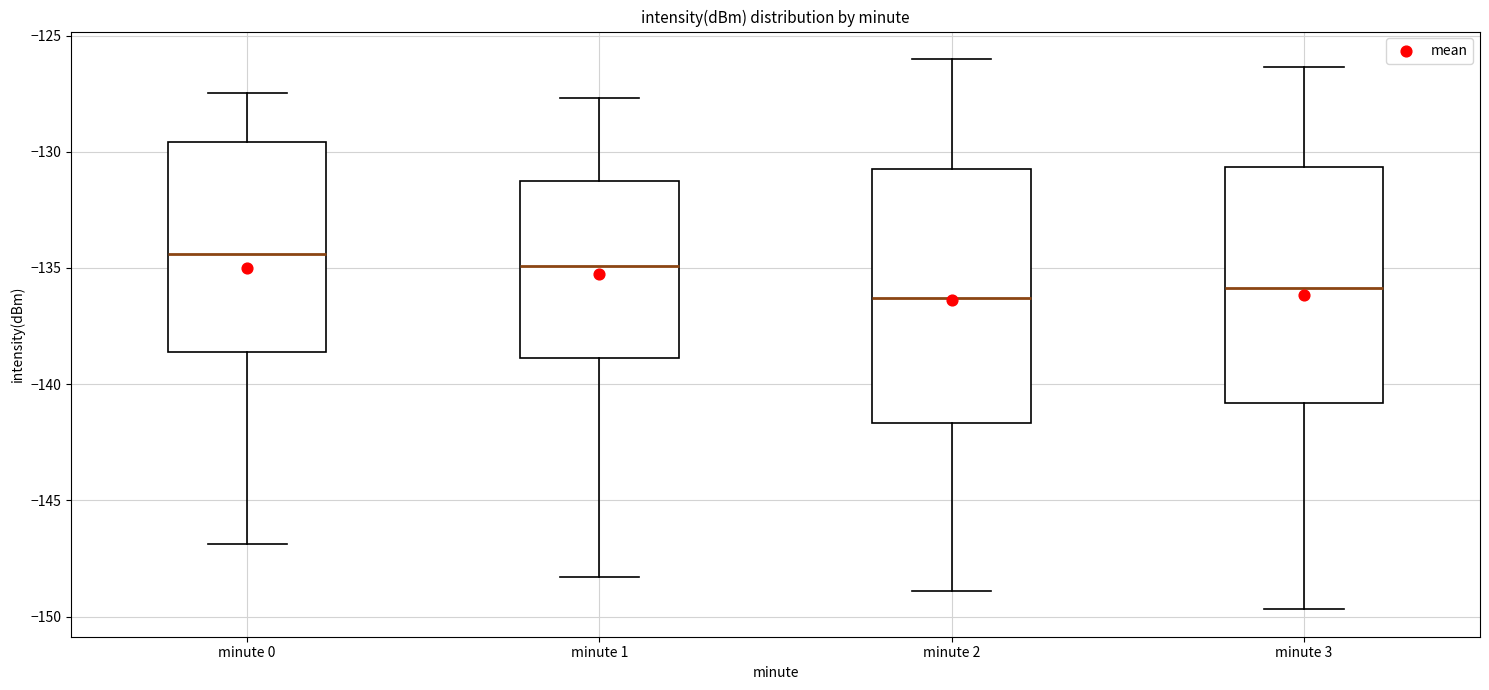

Reading left to right, transcribe this box plot: for each box, give where its median line is, the range the box spans, and where its two whiskers end, as read against the y-axis. The values are not printed on the chart, so give them approximately, as read against the axis.

minute 0: median -134.5, box -138.5 to -129.5, whiskers -147.0 to -127.5
minute 1: median -135.0, box -139.0 to -131.0, whiskers -148.5 to -127.5
minute 2: median -136.5, box -141.5 to -131.0, whiskers -149.0 to -126.0
minute 3: median -136.0, box -141.0 to -130.5, whiskers -149.5 to -126.5